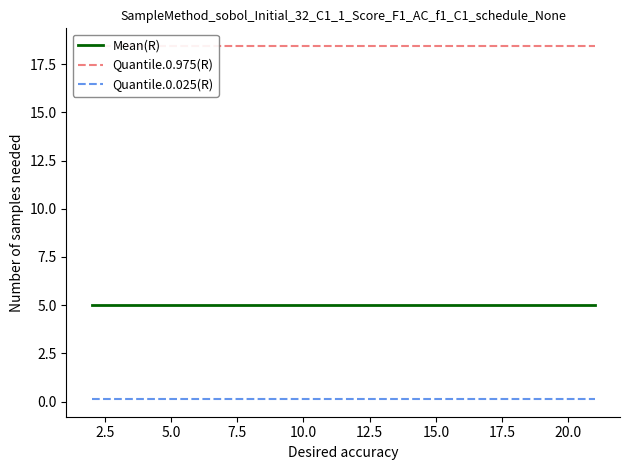

How many lines are shown in the chart?

3